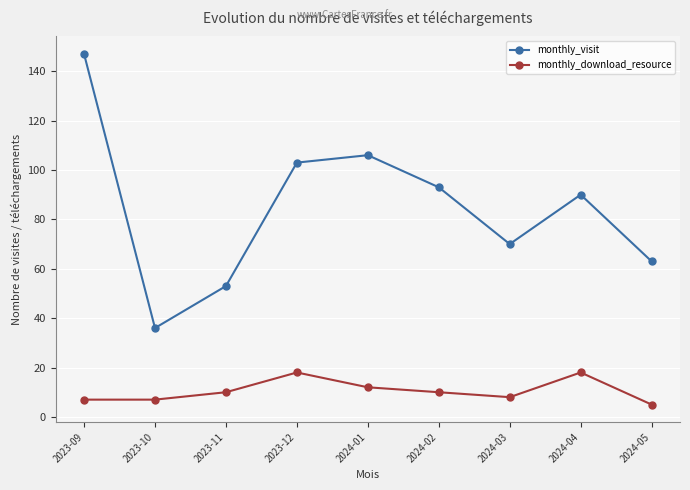

True or false: monthly_visit and monthly_download_resource cross at least once.

False